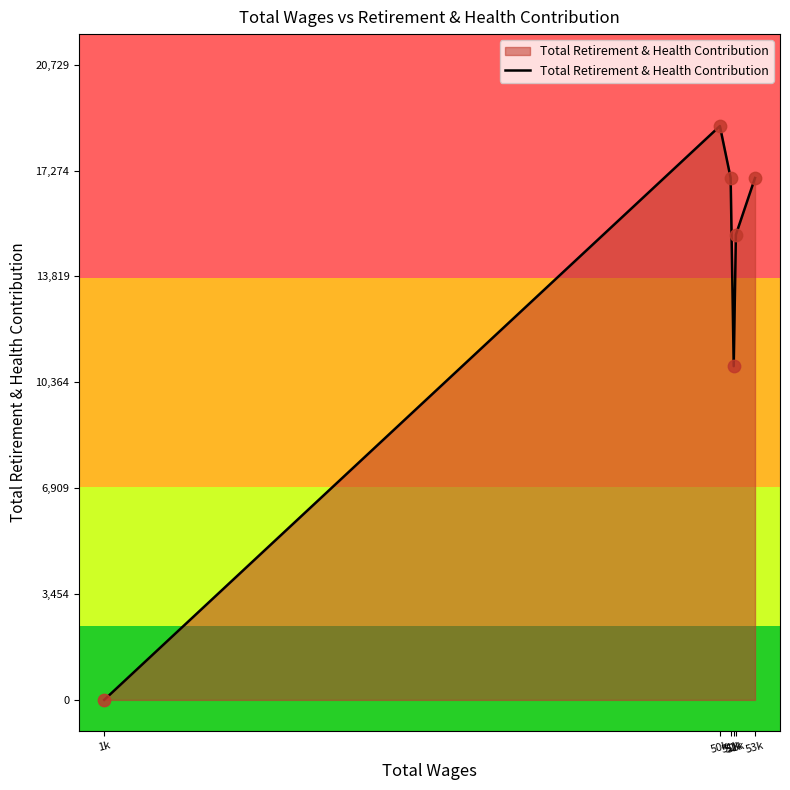

Between 51k and 1k, which is larger?

51k